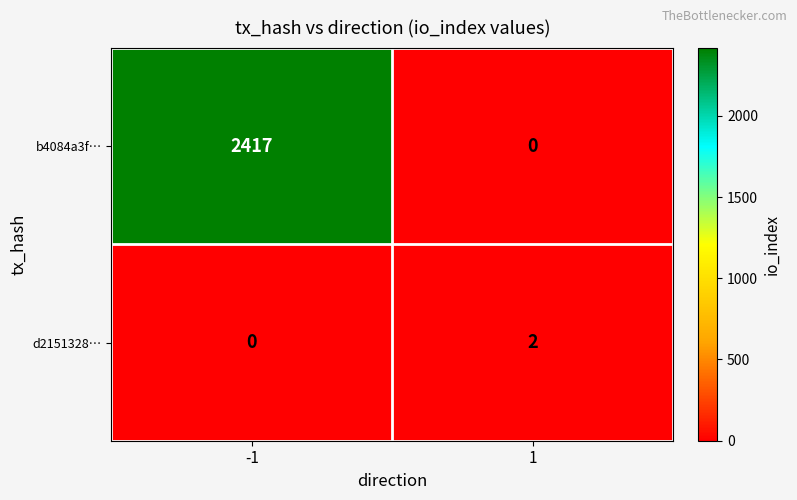

What is the spread (max minus min) of values at -1?

2417